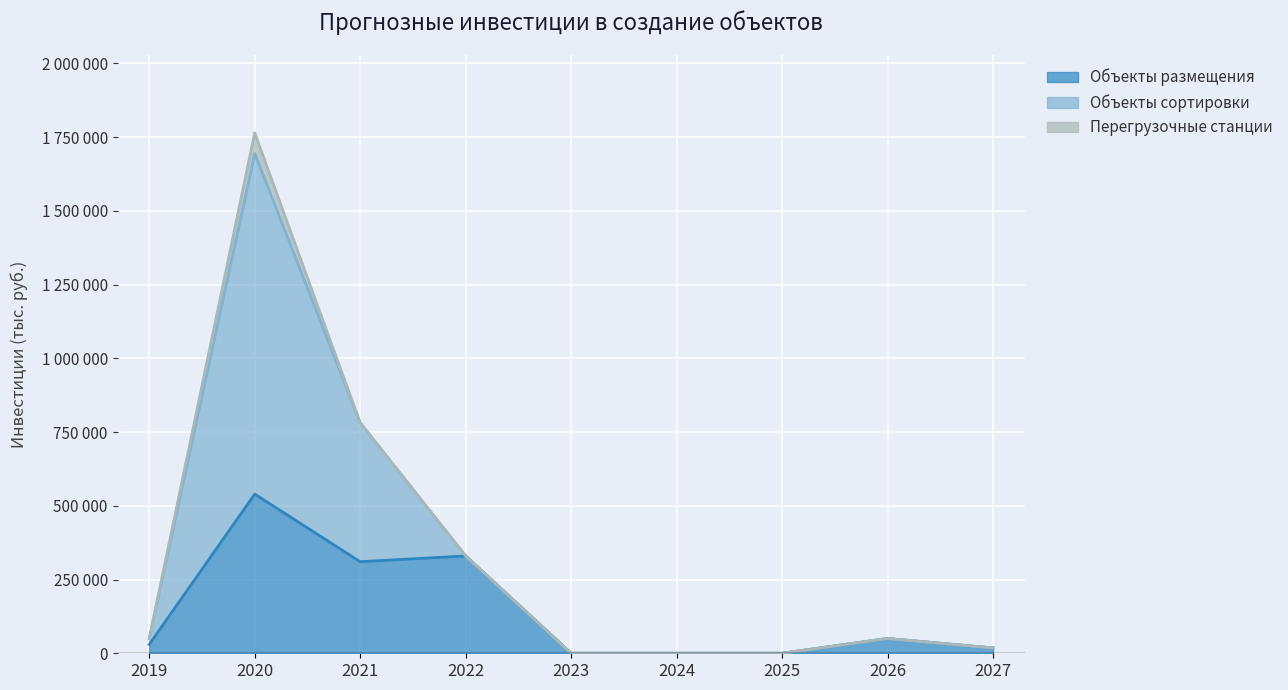

What is the difference between the Объекты сортировки values at 2027 and 2021?

763556